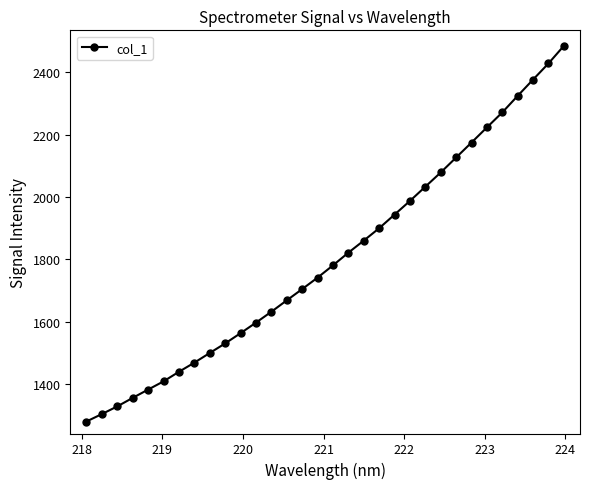

What is the value of the 14th point from the left?

1668.7